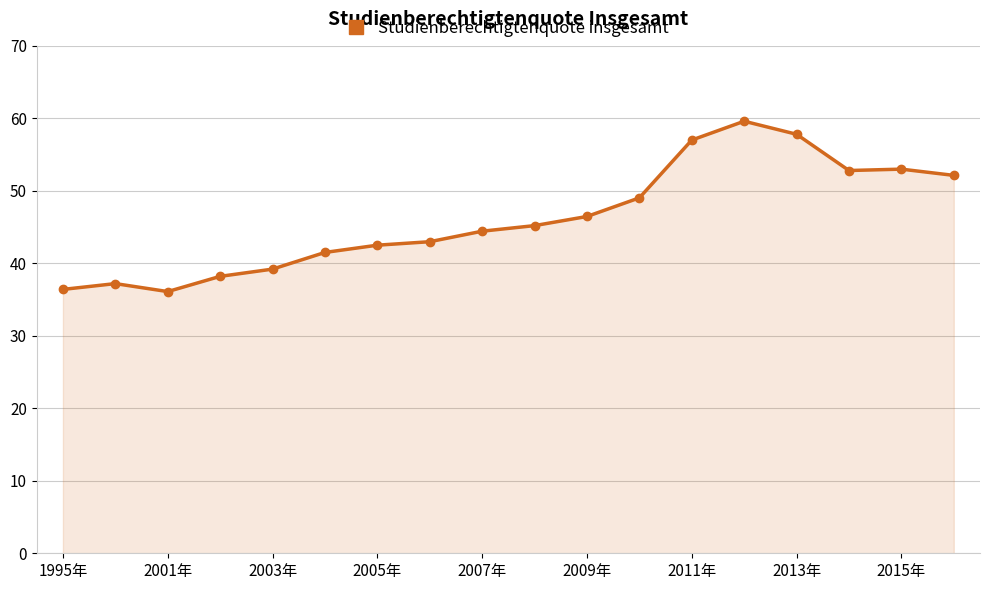

What is the smallest value displayed?

36.1